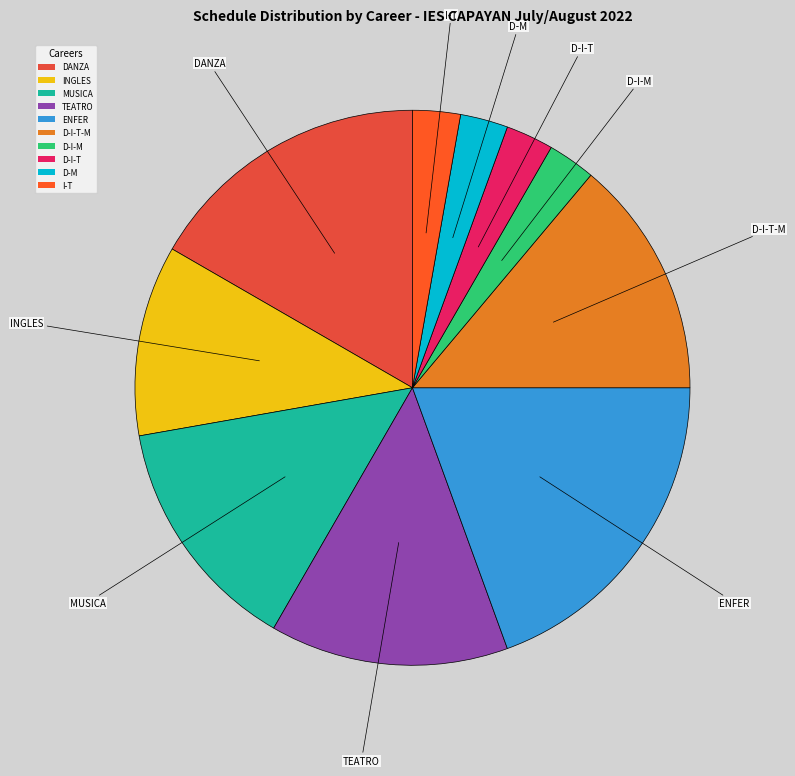

Which has a higher value, D-I-M or MUSICA?

MUSICA